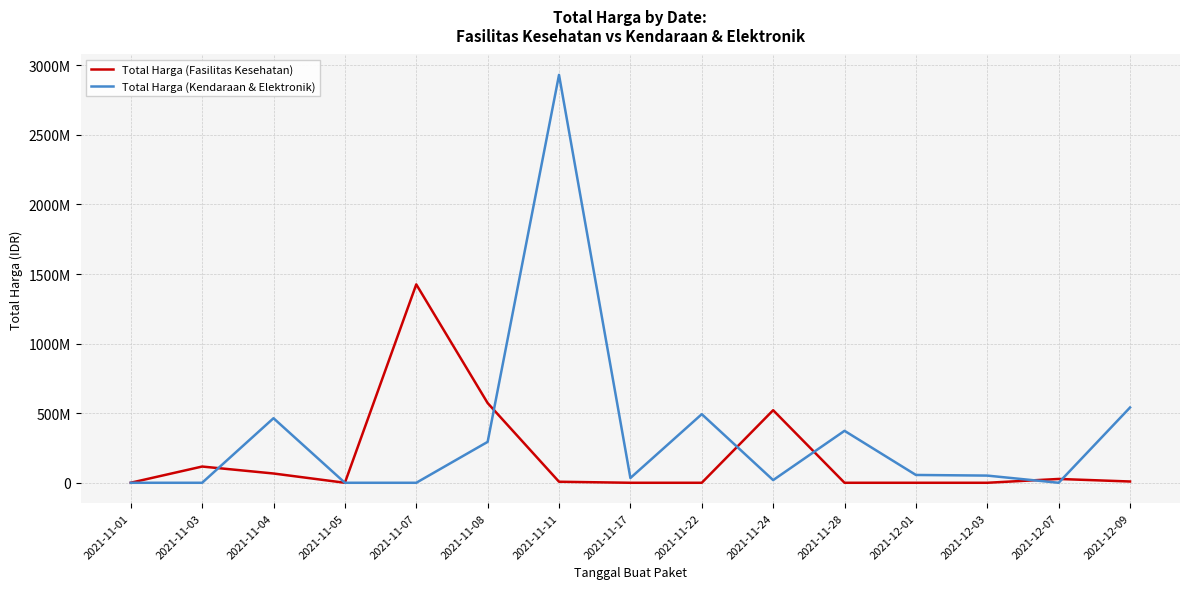

What is the maximum value shown in the chart?

2931562000